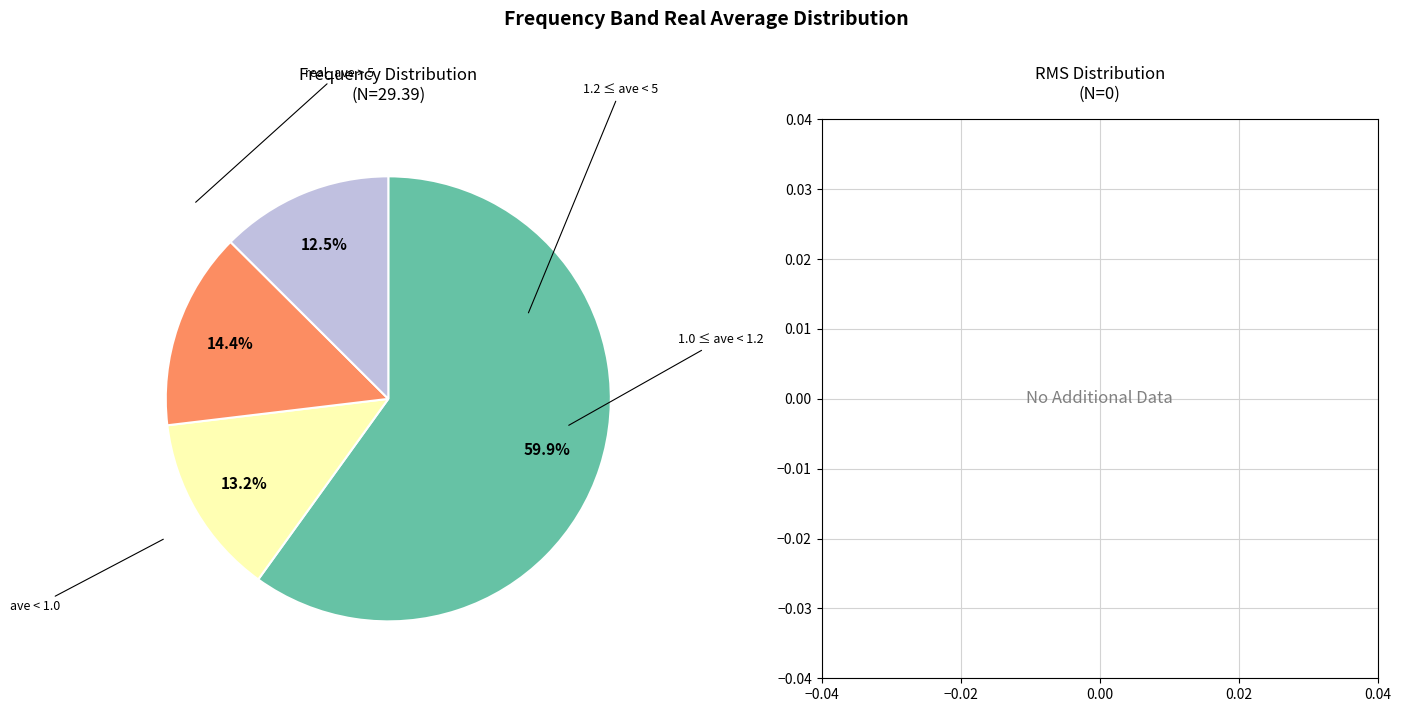

Is there a majority slice in this chart?

Yes